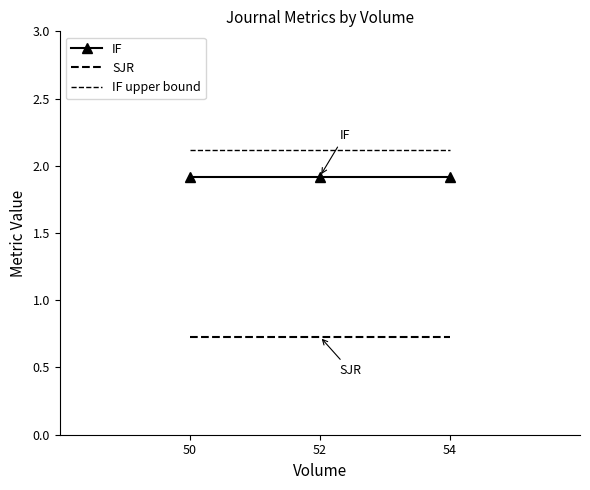

True or false: IF has a value of 1.9 at 52.

True